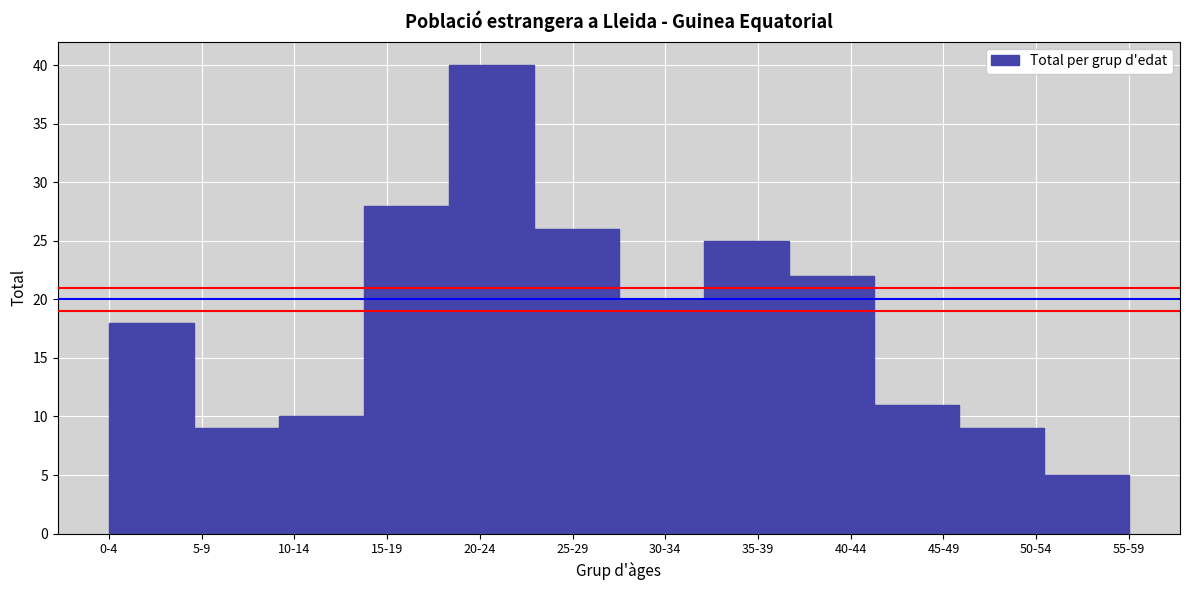

Reading right to left, transcribe all the data shown in this chart.

5	9	11	22	25	20	26	40	28	10	9	18